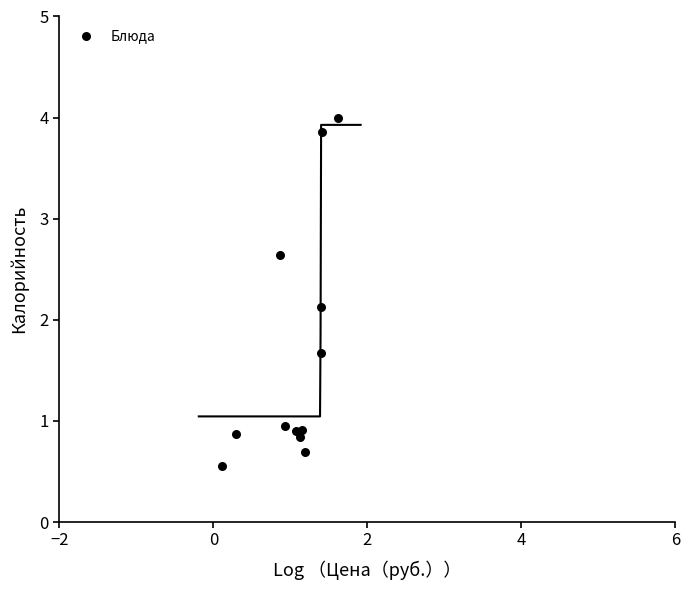

What Y value in the scatter plot is closest to 2?

2.1